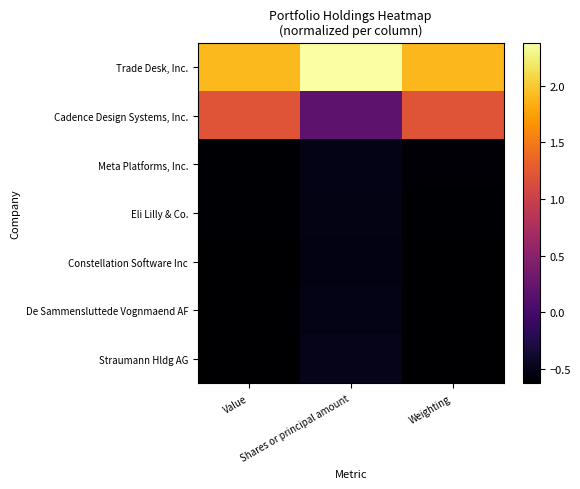

Reading right to left, transcribe all the data shown in this chart.

Trade Desk, Inc.: Weighting=1.9	Shares or principal amount=2.4	Value=1.9
Cadence Design Systems, Inc.: Weighting=1.2	Shares or principal amount=0.2	Value=1.2
Meta Platforms, Inc.: Weighting=-0.6	Shares or principal amount=-0.5	Value=-0.6
Eli Lilly & Co.: Weighting=-0.6	Shares or principal amount=-0.5	Value=-0.6
Constellation Software Inc: Weighting=-0.6	Shares or principal amount=-0.5	Value=-0.6
De Sammensluttede Vognmaend AF: Weighting=-0.6	Shares or principal amount=-0.5	Value=-0.6
Straumann Hldg AG: Weighting=-0.6	Shares or principal amount=-0.5	Value=-0.6